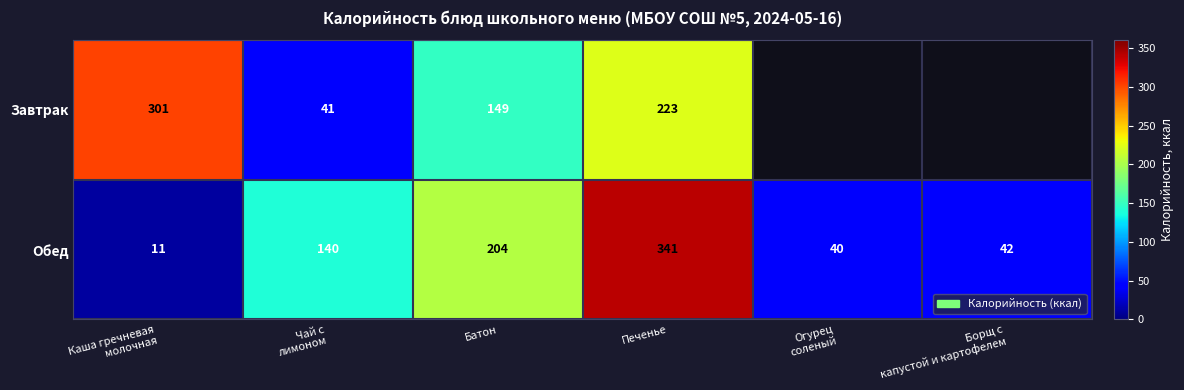

The Завтрак series shows 131 at Печенье. True or false?

False